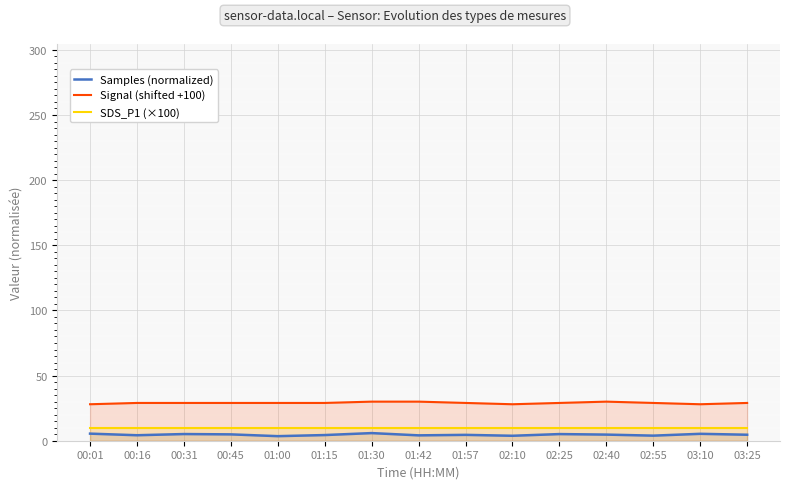

How many lines are shown in the chart?

3